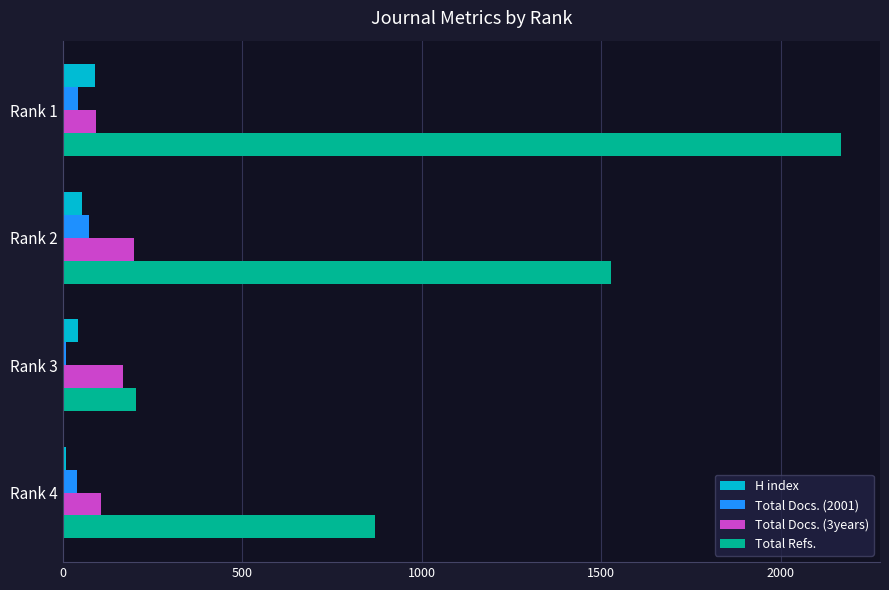

The value of Total Refs. at Rank 4 is 1479. True or false?

False